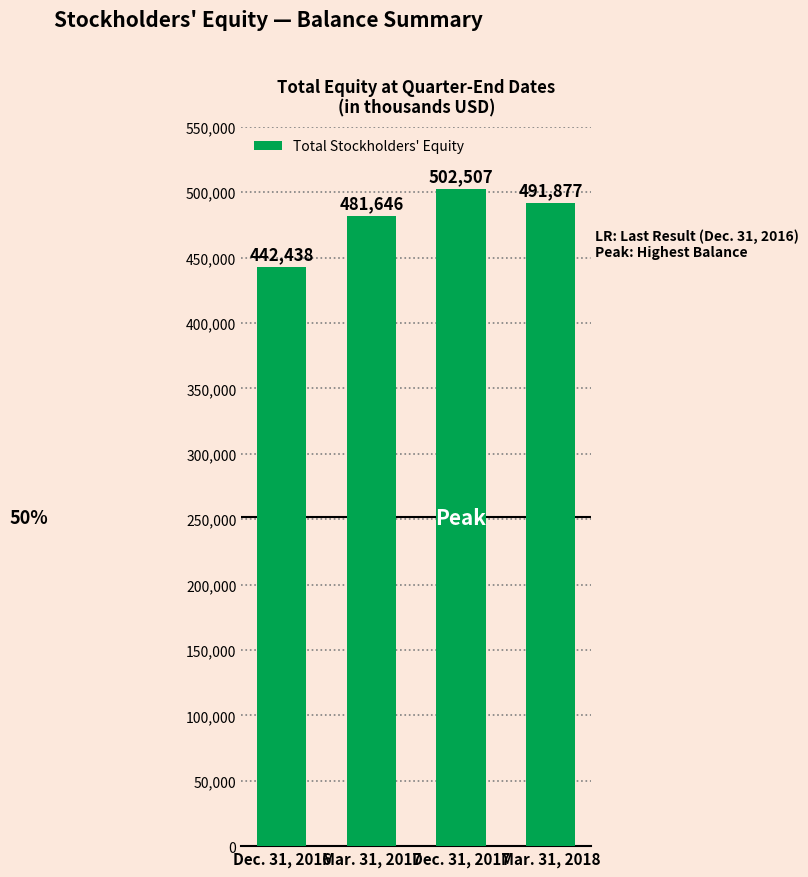

How many values are between 481646 and 502507?

3